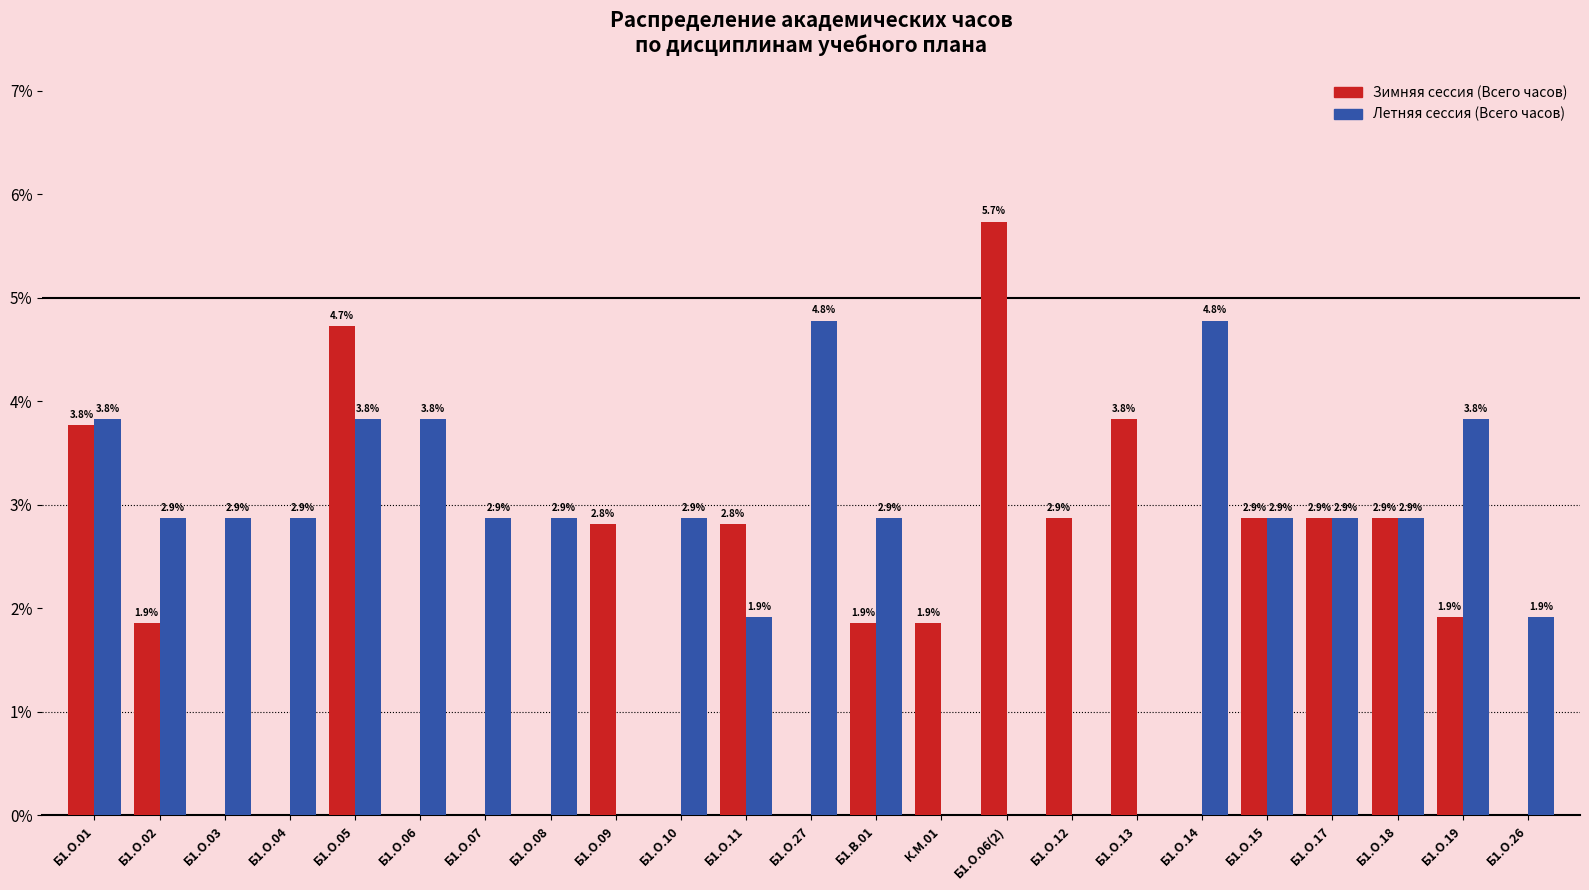

Reading left to right, extract all data points from this chart.

Зимняя сессия (Всего часов): Б1.О.01=3.8	Б1.О.02=1.9	Б1.О.03=0.0	Б1.О.04=0.0	Б1.О.05=4.7	Б1.О.06=0.0	Б1.О.07=0.0	Б1.О.08=0.0	Б1.О.09=2.8	Б1.О.10=0.0	Б1.О.11=2.8	Б1.О.27=0.0	Б1.В.01=1.9	К.М.01=1.9	Б1.О.06(2)=5.7	Б1.О.12=2.9	Б1.О.13=3.8	Б1.О.14=0.0	Б1.О.15=2.9	Б1.О.17=2.9	Б1.О.18=2.9	Б1.О.19=1.9	Б1.О.26=0.0
Летняя сессия (Всего часов): Б1.О.01=3.8	Б1.О.02=2.9	Б1.О.03=2.9	Б1.О.04=2.9	Б1.О.05=3.8	Б1.О.06=3.8	Б1.О.07=2.9	Б1.О.08=2.9	Б1.О.09=0.0	Б1.О.10=2.9	Б1.О.11=1.9	Б1.О.27=4.8	Б1.В.01=2.9	К.М.01=0.0	Б1.О.06(2)=0.0	Б1.О.12=0.0	Б1.О.13=0.0	Б1.О.14=4.8	Б1.О.15=2.9	Б1.О.17=2.9	Б1.О.18=2.9	Б1.О.19=3.8	Б1.О.26=1.9